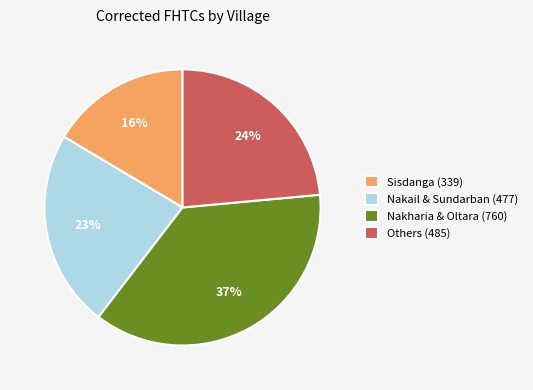

What is the ratio of the value at Nakail & Sundarban (477) to the value at Nakharia & Oltara (760)?

0.6